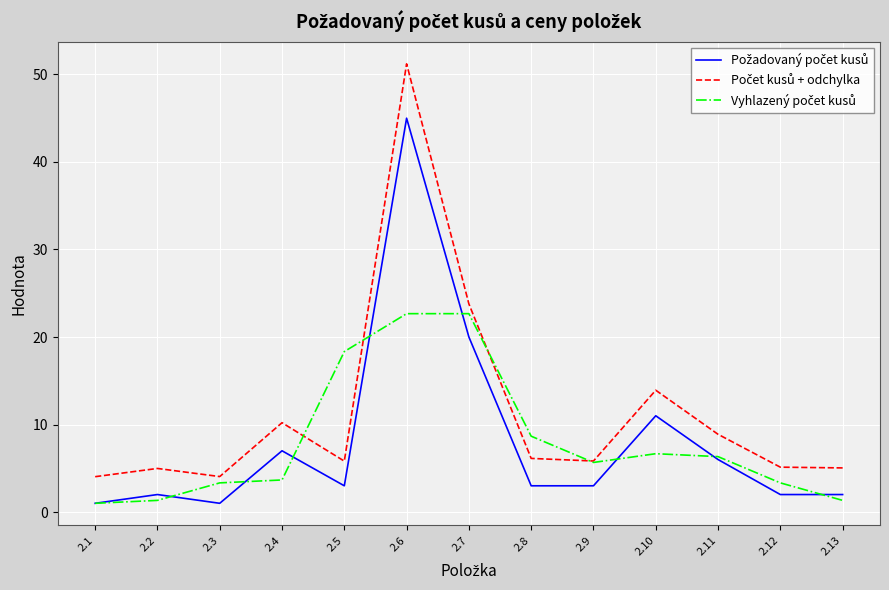

What is the total value across all series at 2.5?

27.2